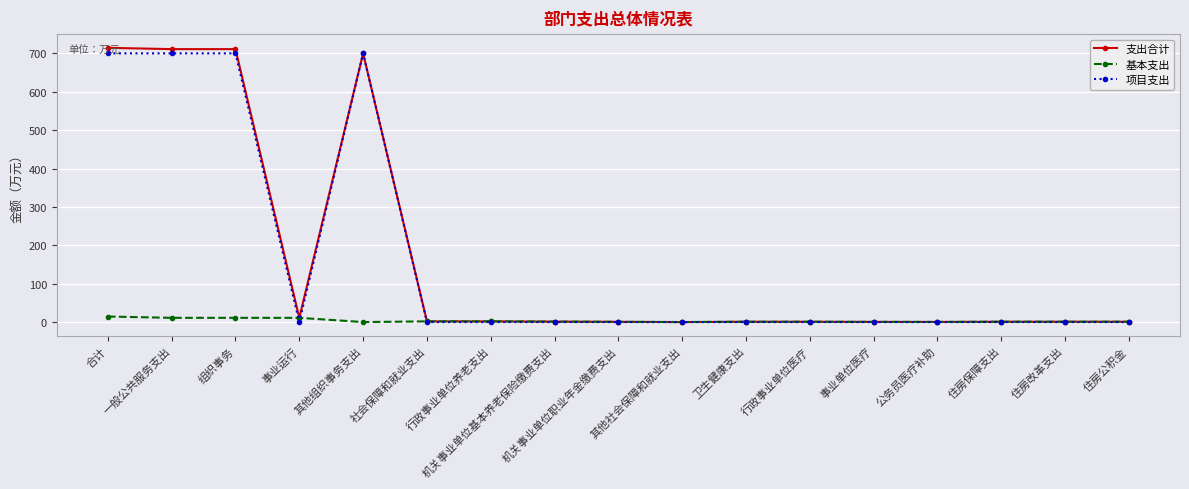

True or false: 项目支出 has a value of 252.6 at 行政事业单位医疗.

False